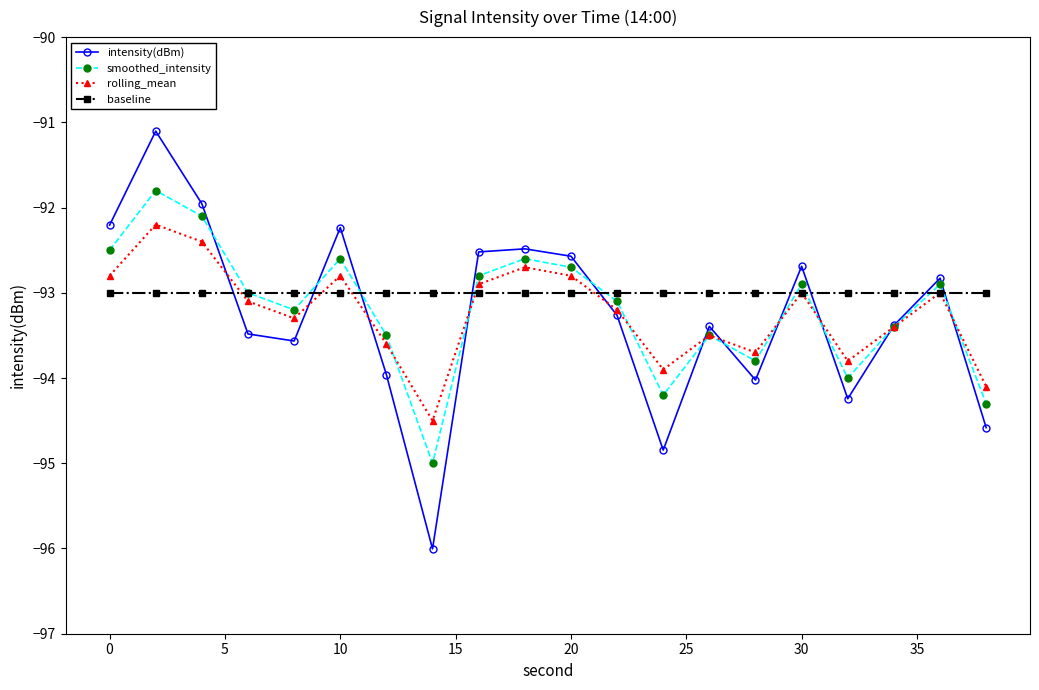

Reading left to right, extract all data points from this chart.

intensity(dBm): -92.2	-91.1	-92.0	-93.5	-93.6	-92.2	-94.0	-96.0	-92.5	-92.5	-92.6	-93.3	-94.8	-93.4	-94.0	-92.7	-94.2	-93.4	-92.8	-94.6
smoothed_intensity: -92.5	-91.8	-92.1	-93.0	-93.2	-92.6	-93.5	-95.0	-92.8	-92.6	-92.7	-93.1	-94.2	-93.5	-93.8	-92.9	-94.0	-93.4	-92.9	-94.3
rolling_mean: -92.8	-92.2	-92.4	-93.1	-93.3	-92.8	-93.6	-94.5	-92.9	-92.7	-92.8	-93.2	-93.9	-93.5	-93.7	-93.0	-93.8	-93.4	-93.0	-94.1
baseline: -93.0	-93.0	-93.0	-93.0	-93.0	-93.0	-93.0	-93.0	-93.0	-93.0	-93.0	-93.0	-93.0	-93.0	-93.0	-93.0	-93.0	-93.0	-93.0	-93.0